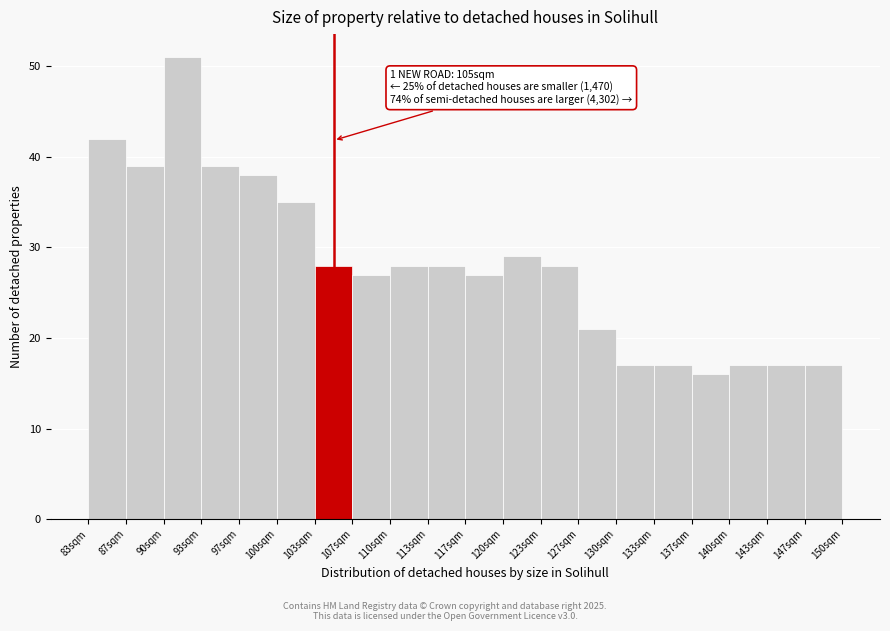

Which range on the x-axis has the tallest bar?

90.0 to 93.5